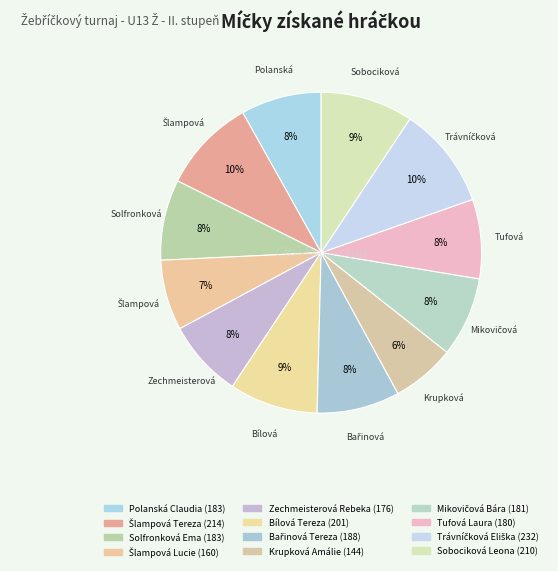

What is the ratio of the value at Bílová Tereza to the value at Mikovičová Bára?

1.1